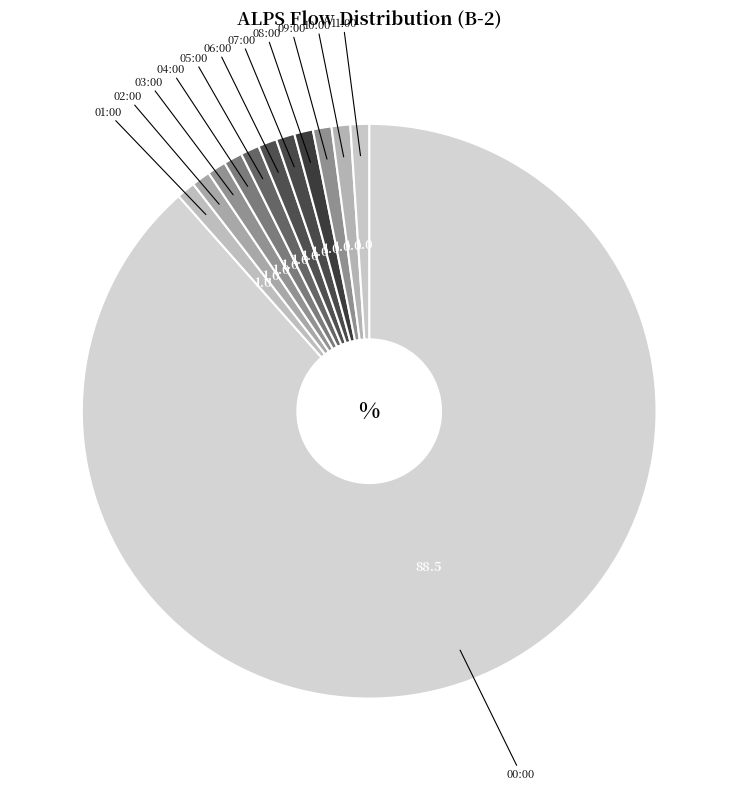

How many segments does this pie chart have?

12